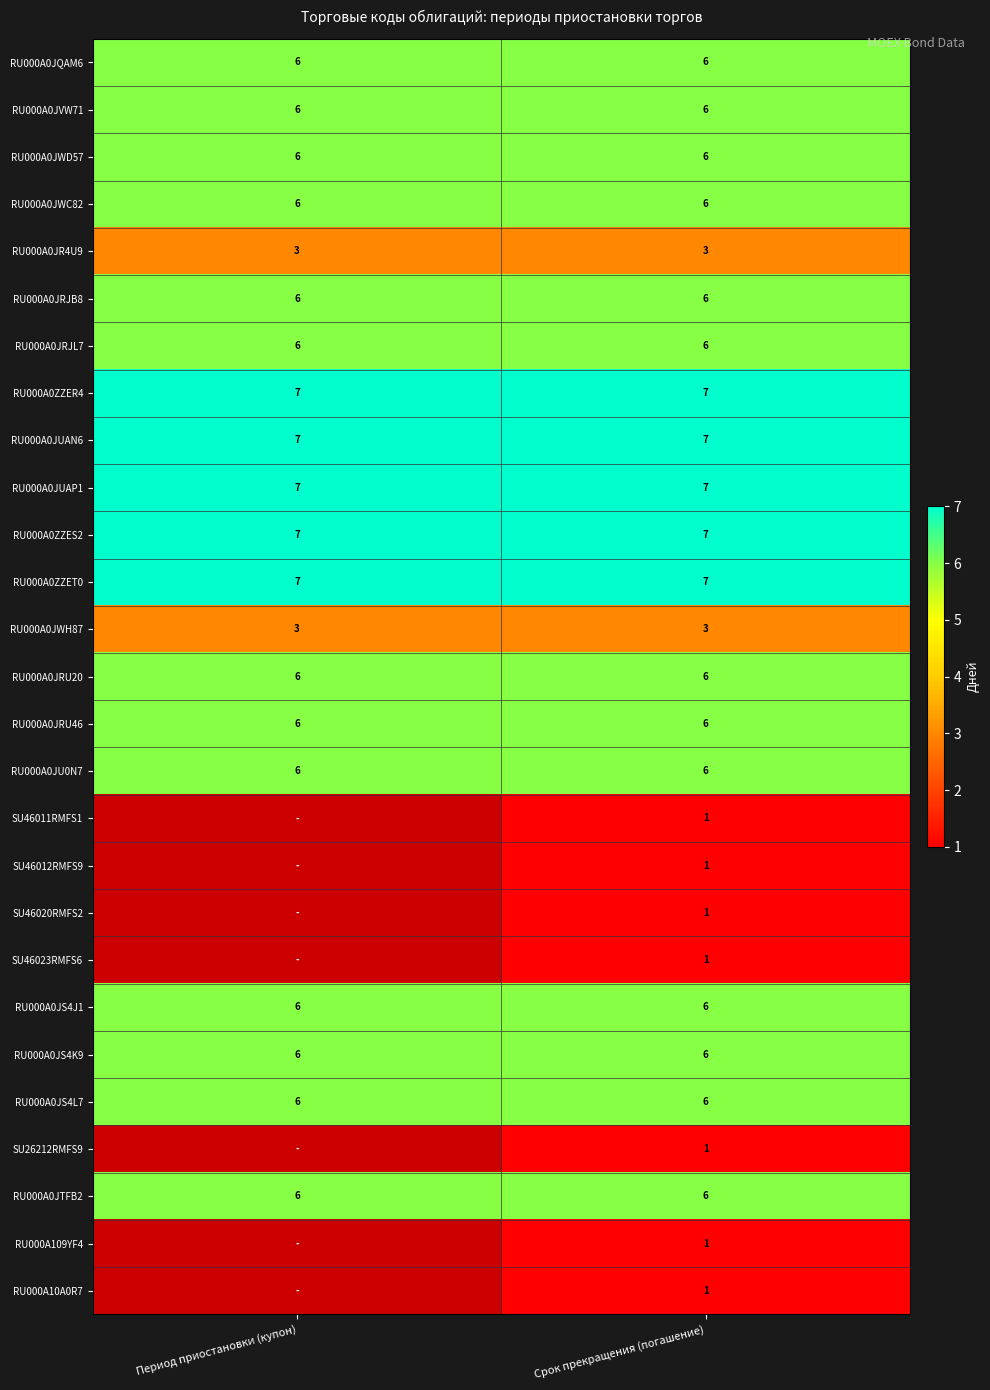

What value does the RU000A0JU0N7 series have at Период приостановки (купон)?

6